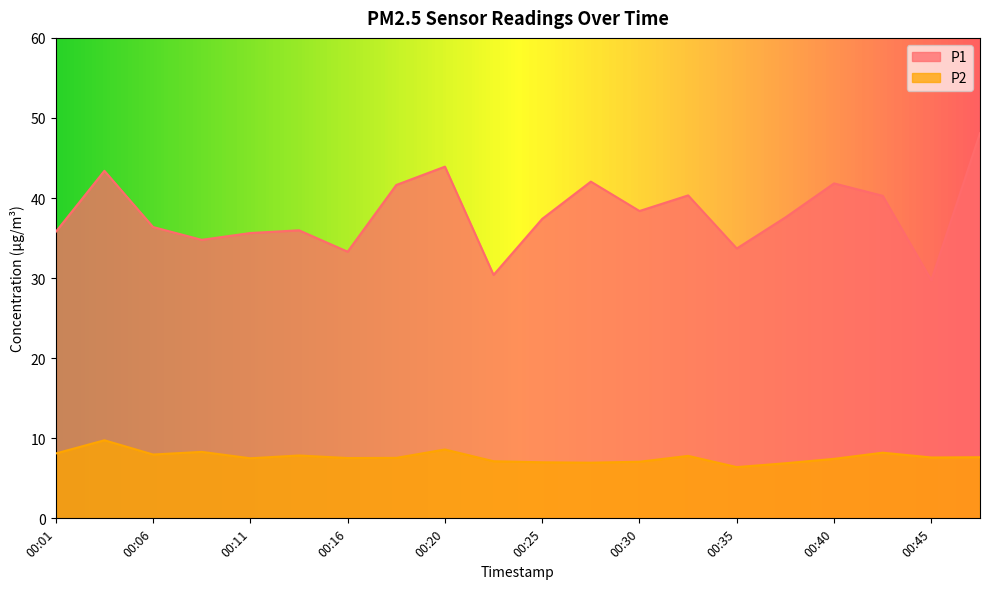

The value of P1 at 00:20 is 43.9. True or false?

True